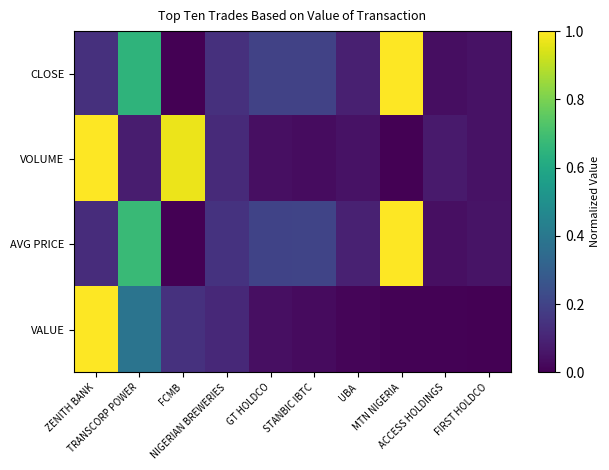

At which category does the chart reach its peak across all series?

MTN NIGERIA